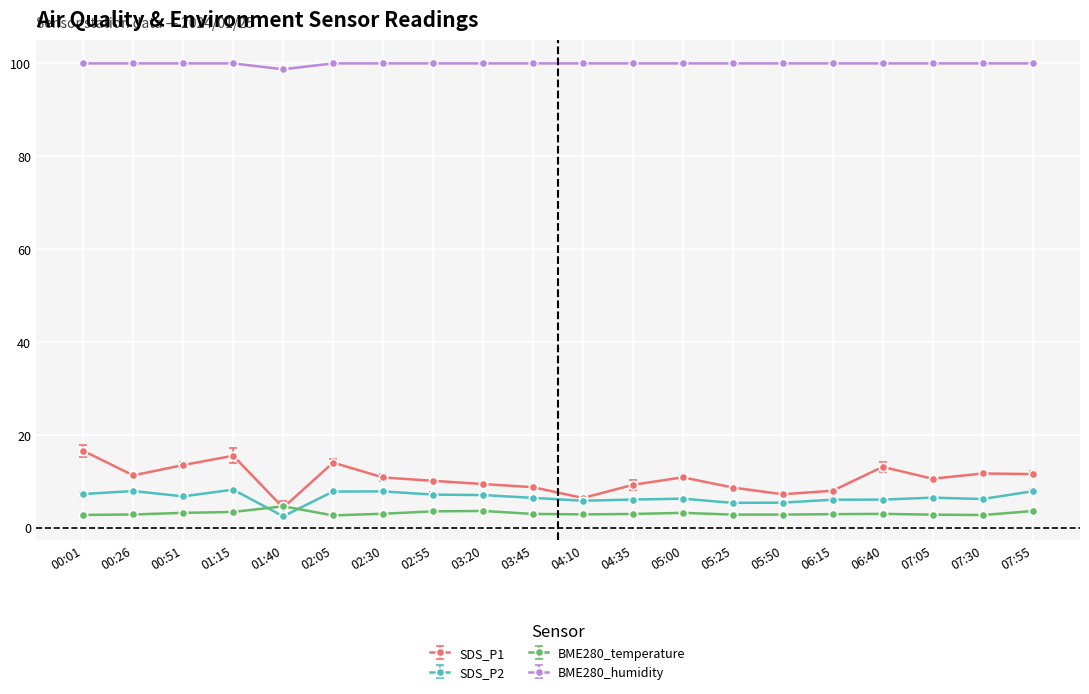

Which has a higher value, 02:05 or 05:25?

02:05